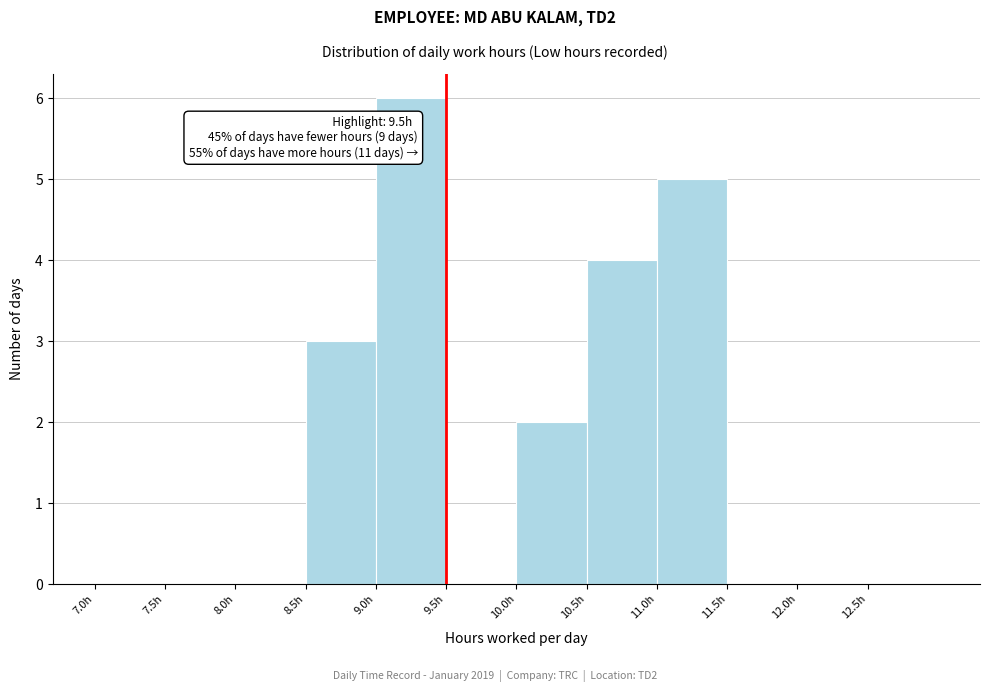

Over which range of the x-axis is the bar tallest?

9.0 to 9.5